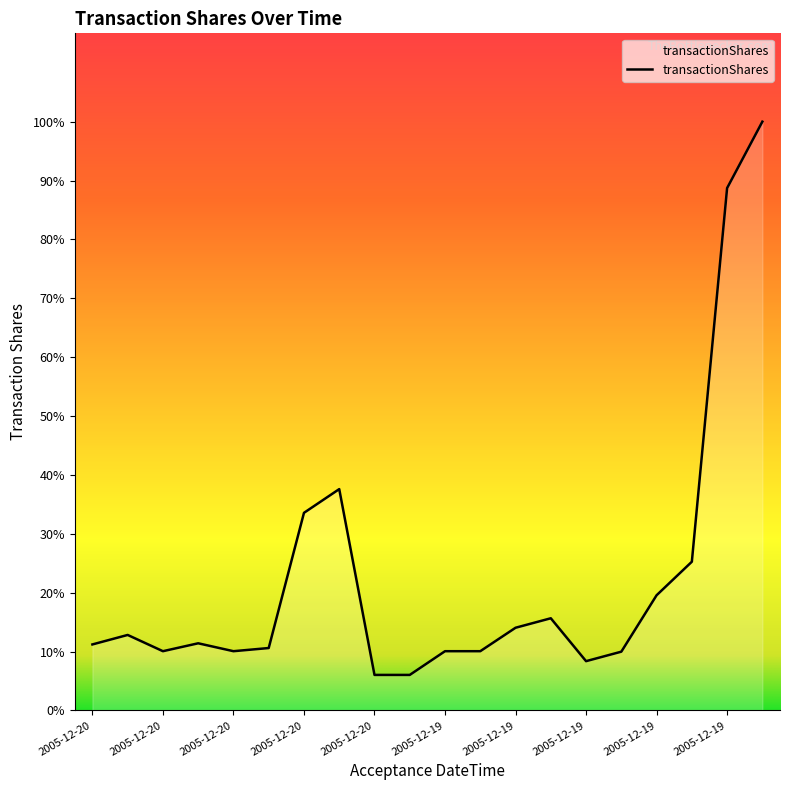

Where is the data nearest to the value 197434?

2005-12-20 13:16:06